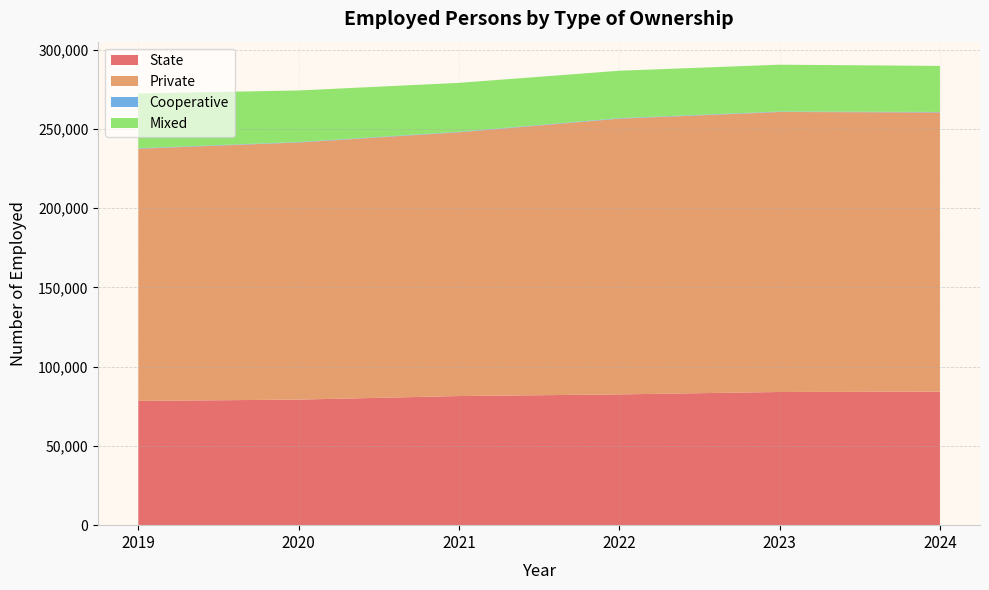

Reading right to left, extract all data points from this chart.

State: 84198	84018	82491	81450	79212	78383
Private: 176180	176637	173956	166422	162205	159117
Cooperative: 290	309	321	312	287	306
Mixed: 29054	29527	29911	30846	32523	34560